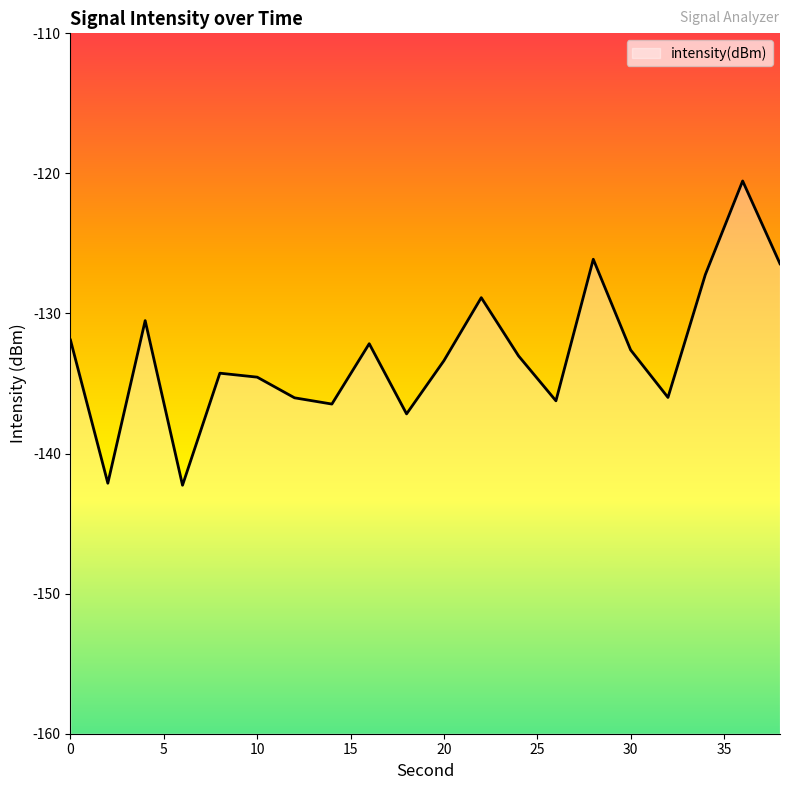

List the labels in order of value, smallest first.

6, 2, 18, 14, 26, 12, 32, 10, 8, 20, 24, 30, 16, 0, 4, 22, 34, 38, 28, 36